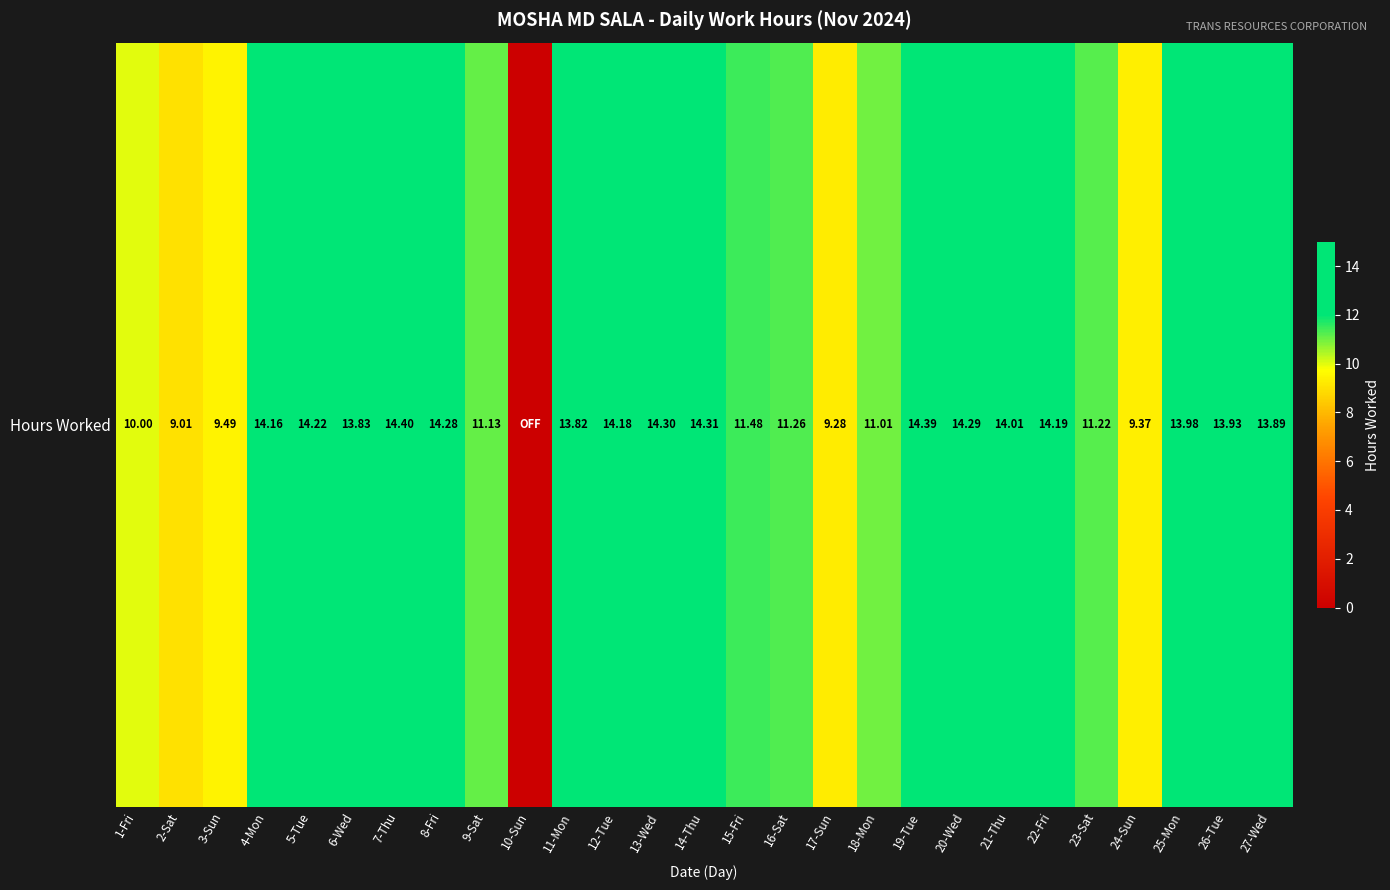

The chart shows a value of 14.4 at 7-Thu. True or false?

True